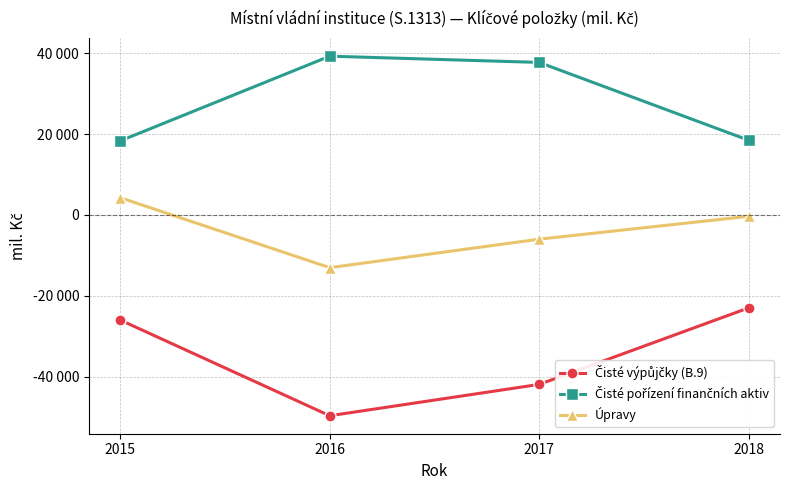

Read the Čisté výpůjčky (B.9) value at 2016, to the nearest 100.

-49700